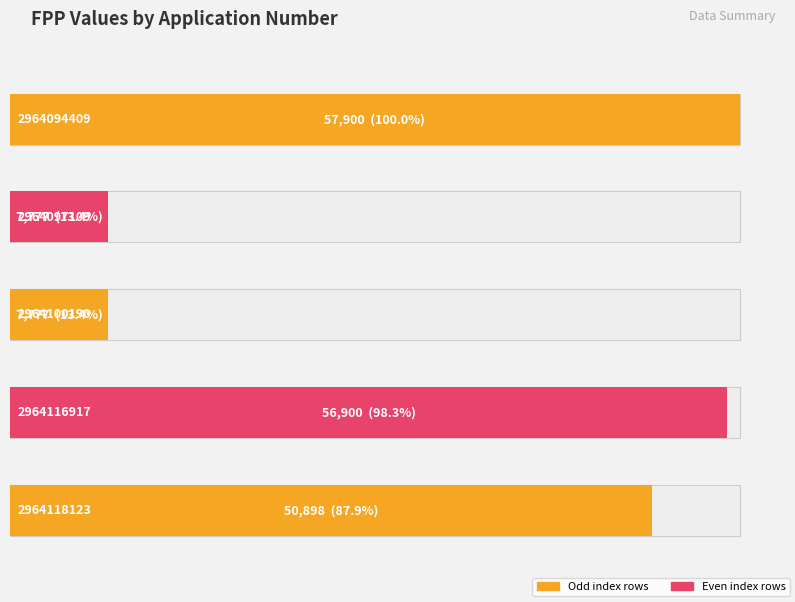

Are the bars grouped side by side (vs. stacked)?

No